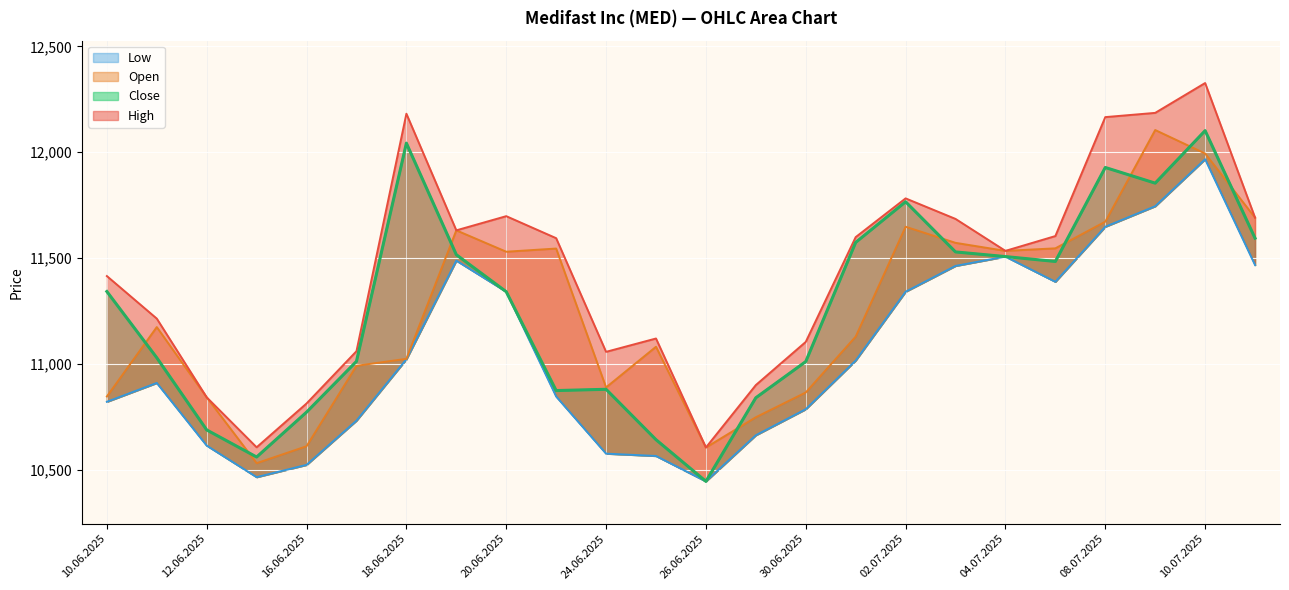

At which category is the sum across all series the highest?

10.07.2025